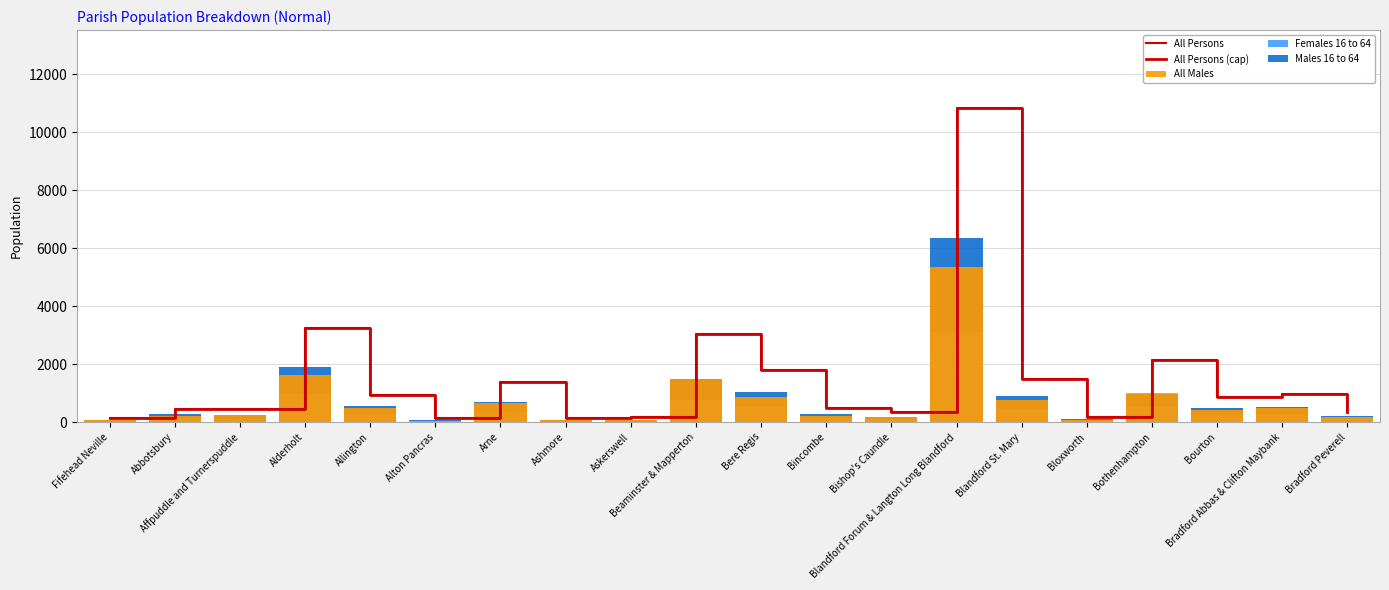

At which category is the sum across all series the highest?

Blandford Forum & Langton Long Blandford